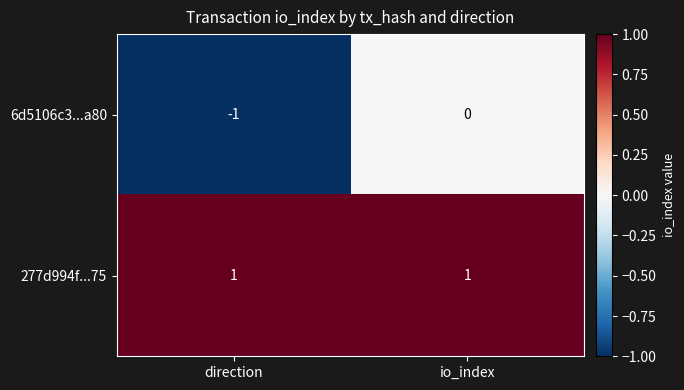

True or false: 277d994f...75 has a value of 0 at io_index.

False